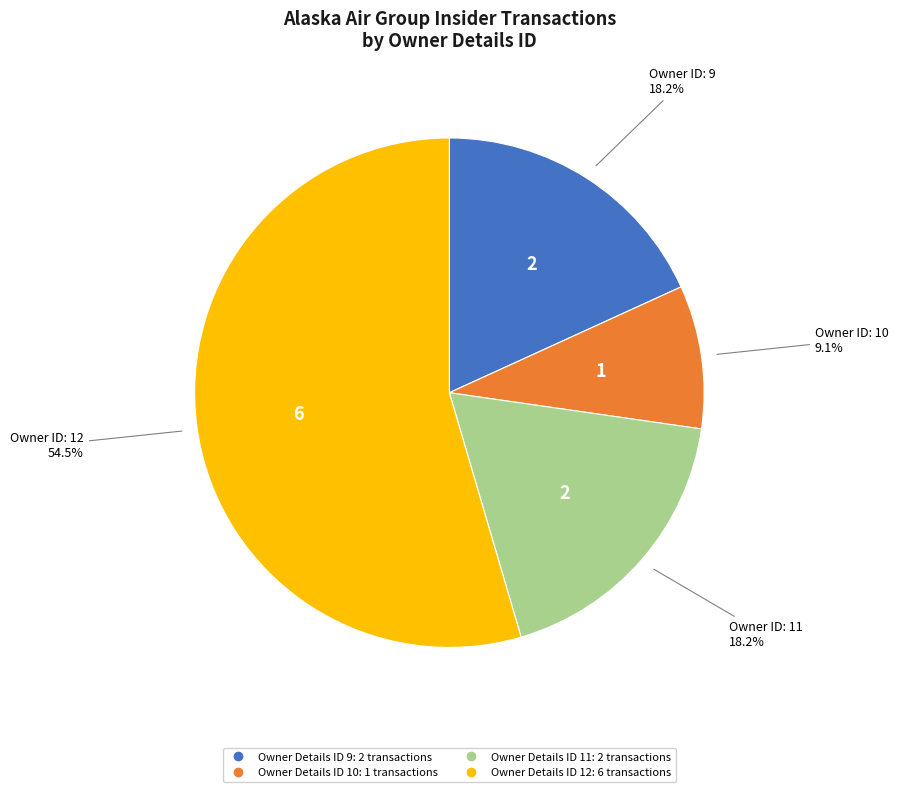

What is the largest slice in the pie chart?

12